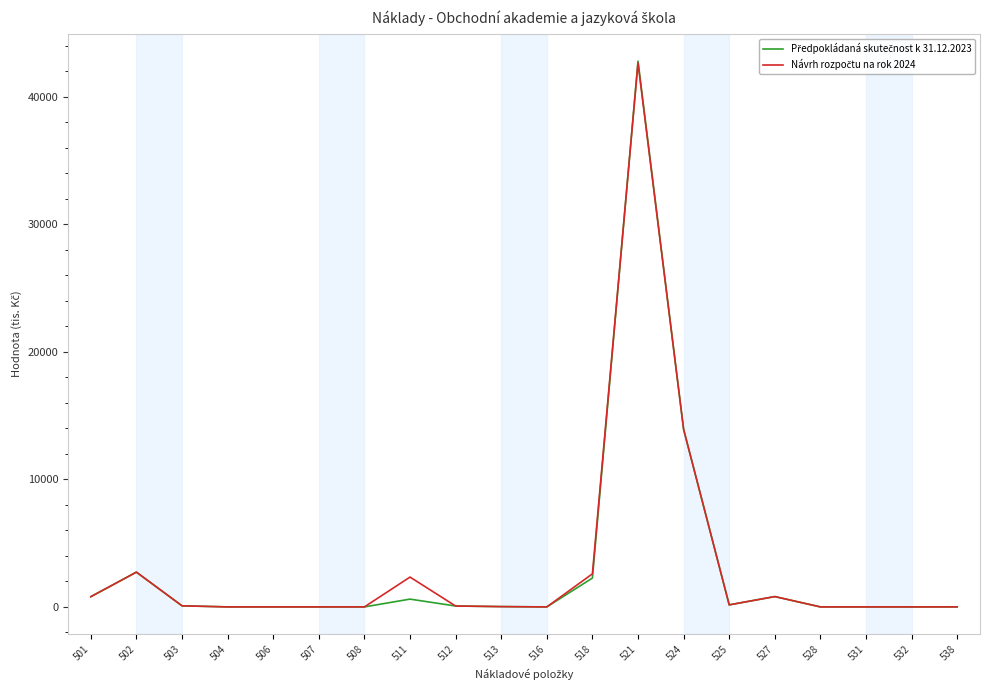

What is the maximum value shown in the chart?

42788